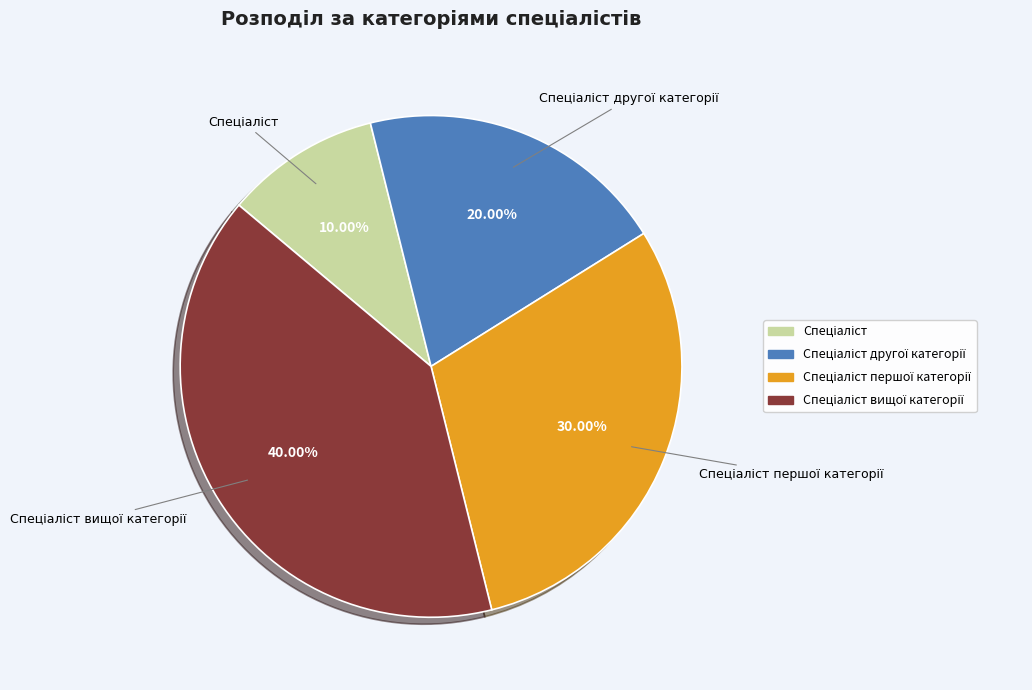

Is there any slice that represents more than half of the pie?

No